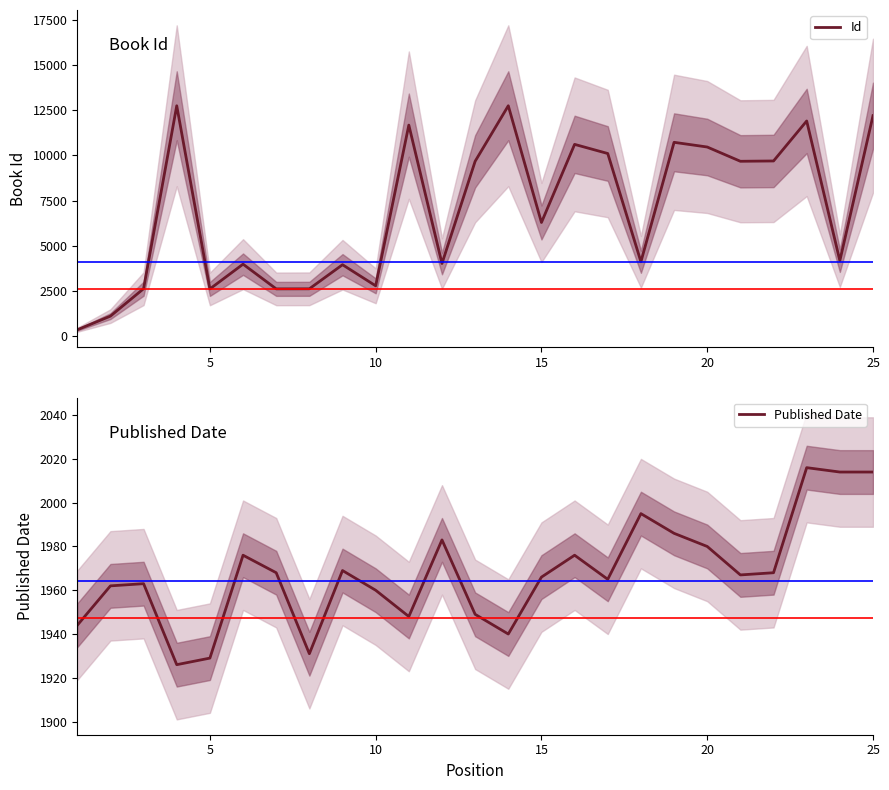

What is the highest value of the Id series?

12763